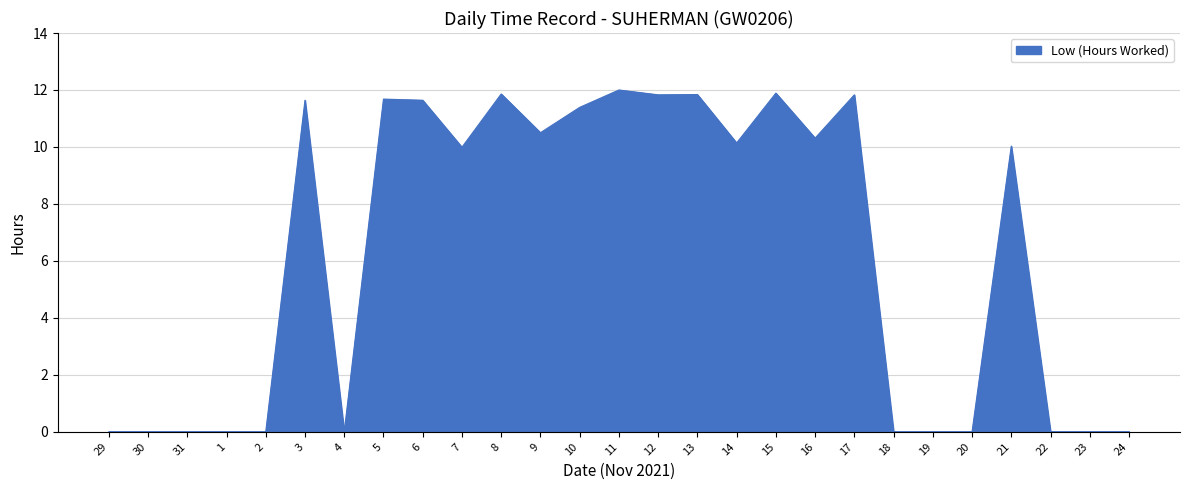

What position from the right is 19?

6